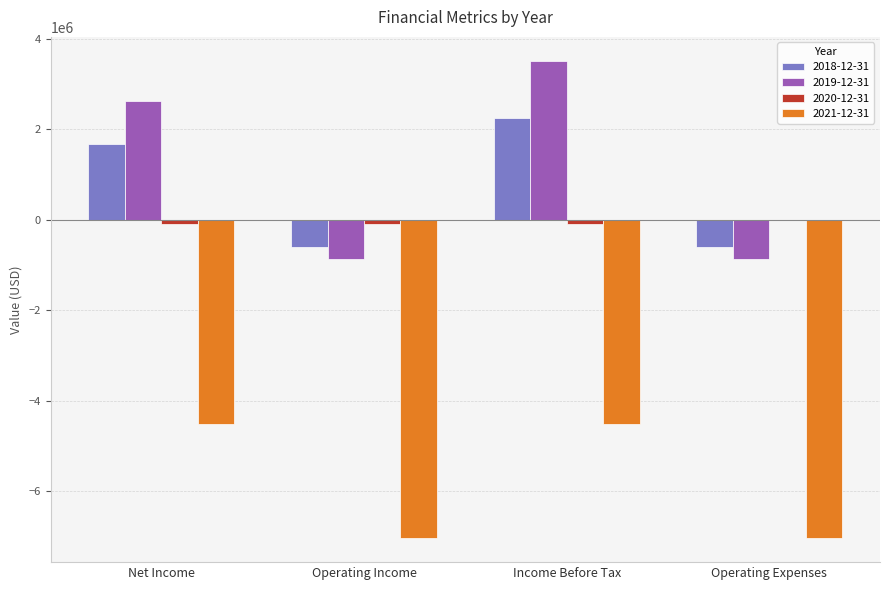

Which label corresponds to the largest value in the chart?

Income Before Tax